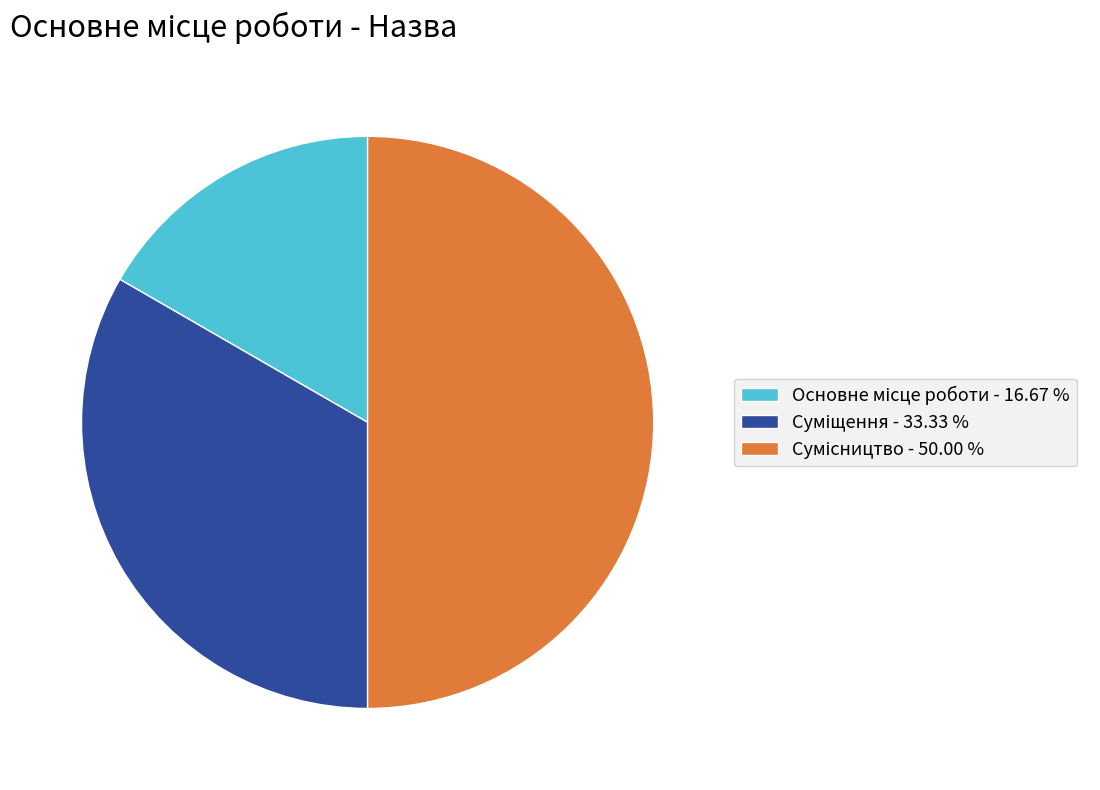

True or false: Основне місце роботи accounts for 17% of the total.

True